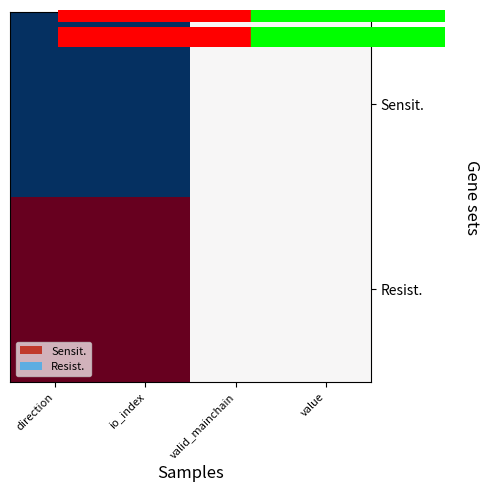

At which category is the sum across all series the highest?

direction